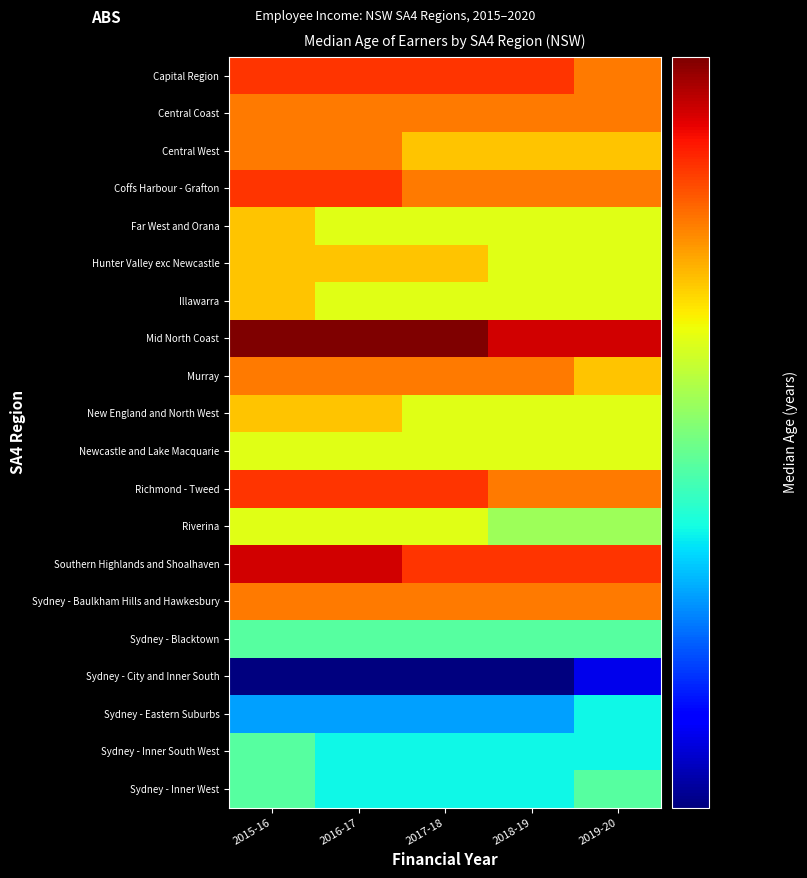

Which series has the largest total across all categories?

Mid North Coast